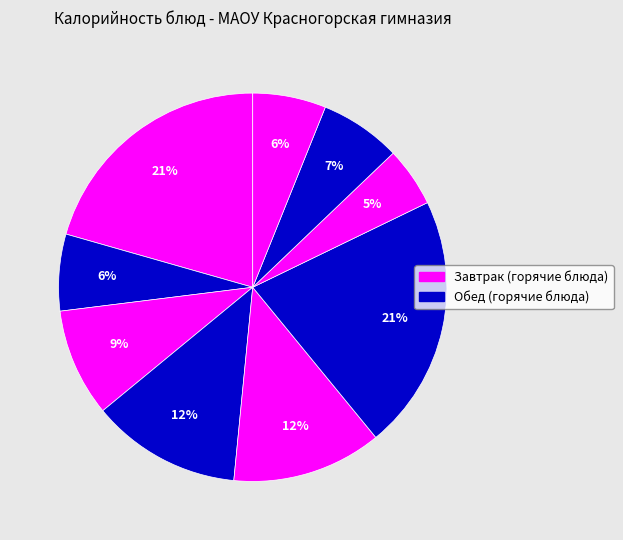

Does any single category account for the majority?

No